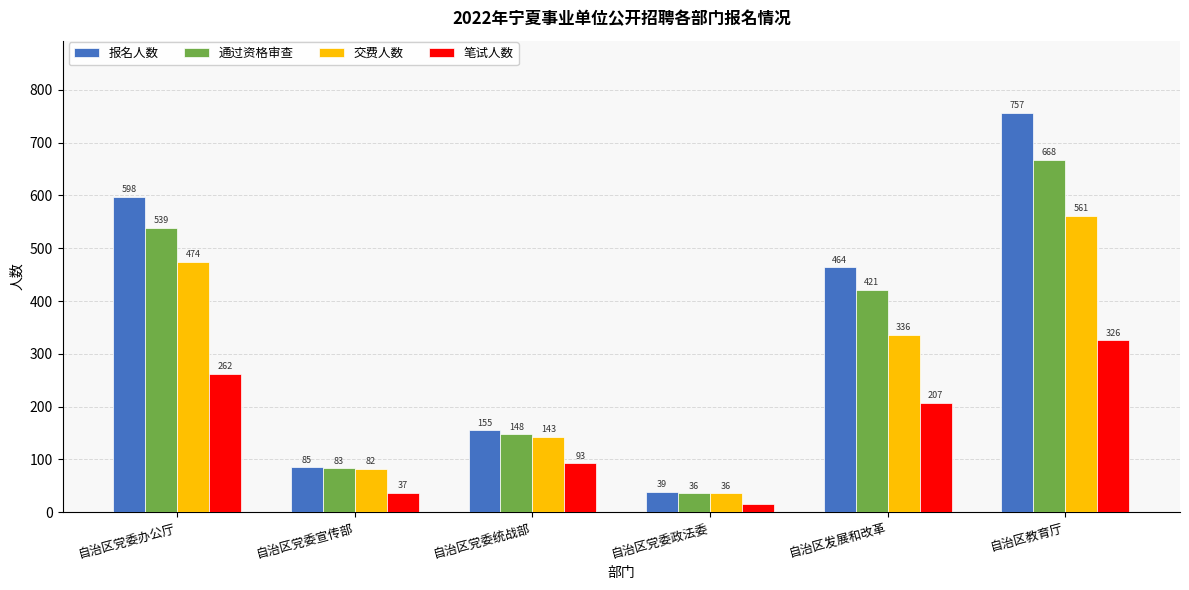

Where does the 通过资格审查 series first go above 421?

自治区党委办公厅